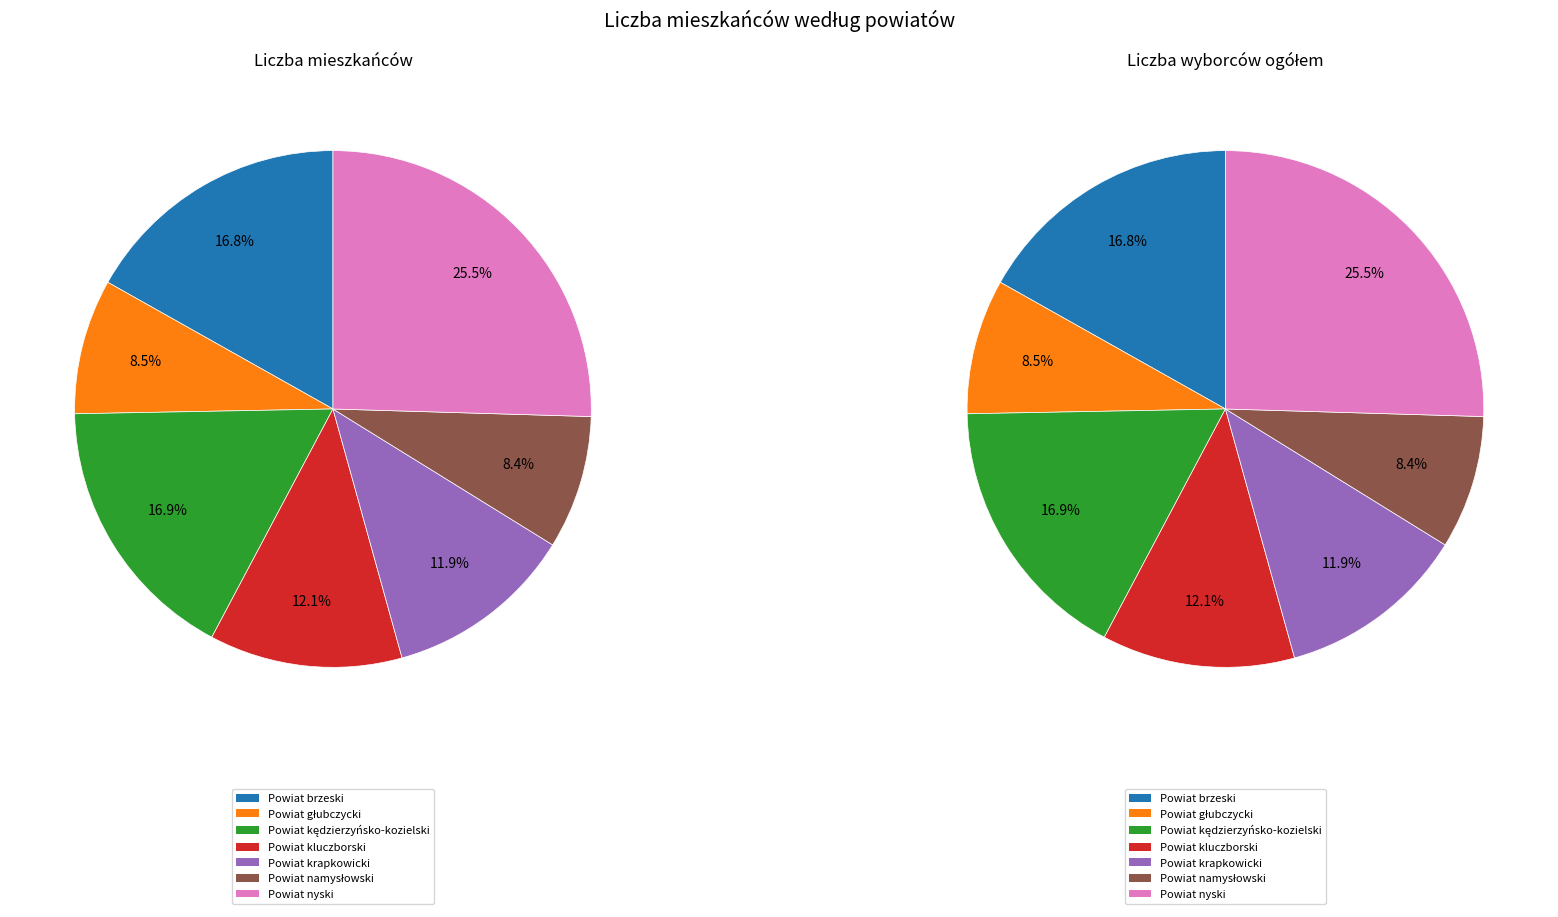

To the nearest percent, what portion does Powiat nyski represent?

25%